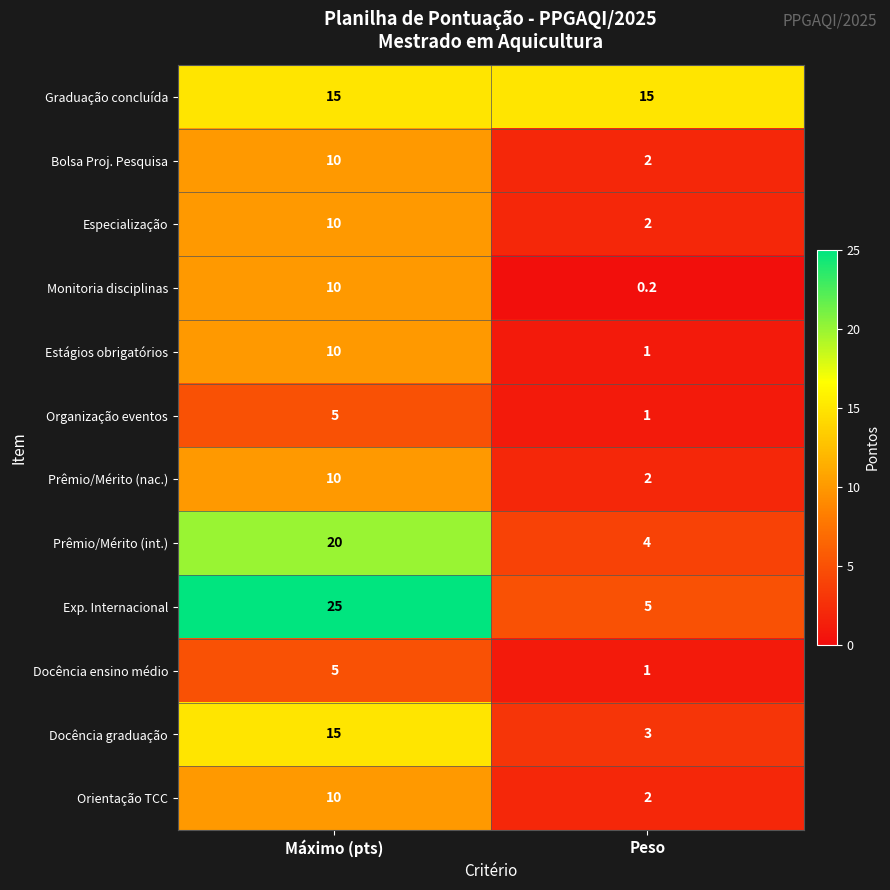

What is the sum of the Orientação TCC values at Peso and Máximo (pts)?

12.0